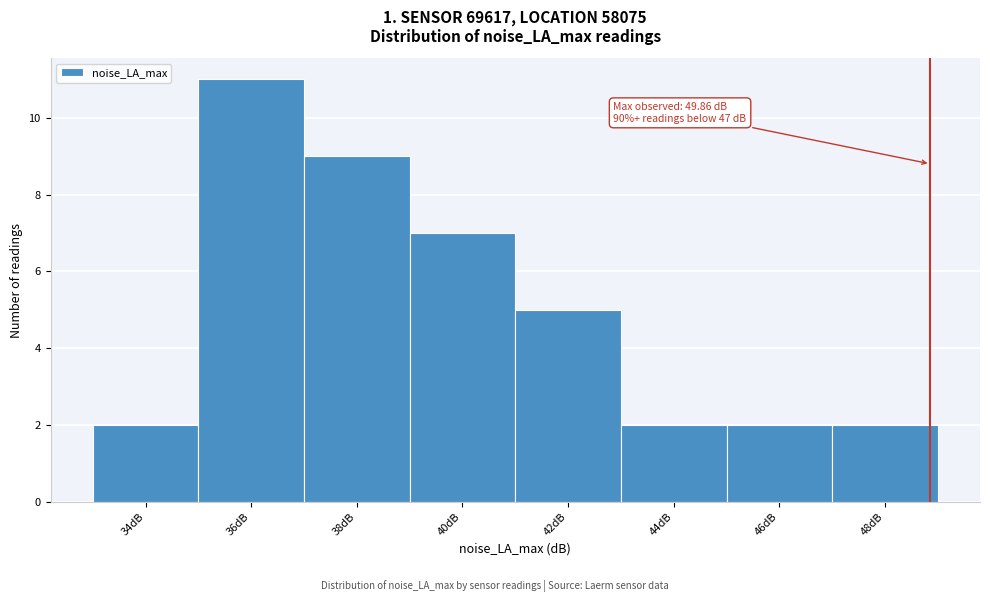

Reading left to right, list all the values displayed in this chart.

34dB=2	36dB=11	38dB=9	40dB=7	42dB=5	44dB=2	46dB=2	48dB=2